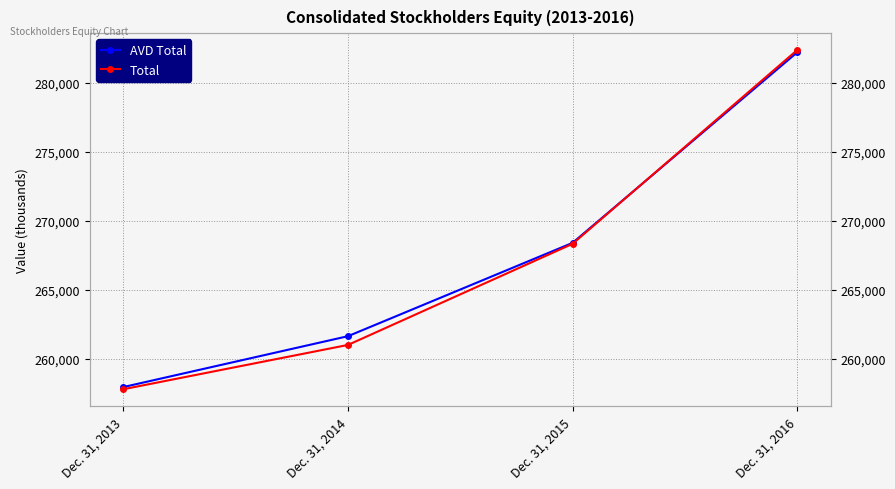

Read the Total value at Dec. 31, 2015.

268326